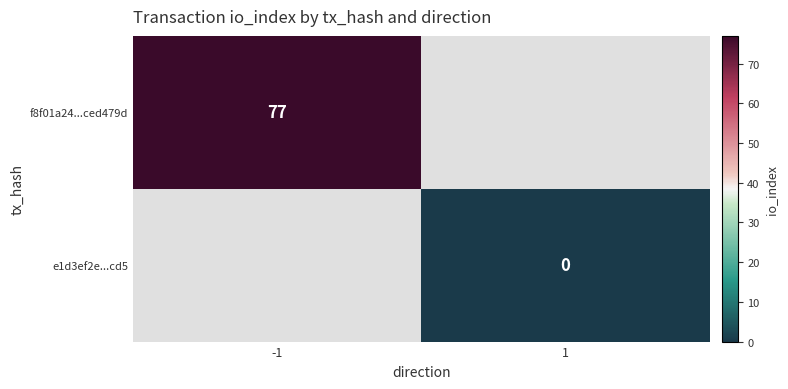

The f8f01a24...ced479d series shows 47 at -1. True or false?

False